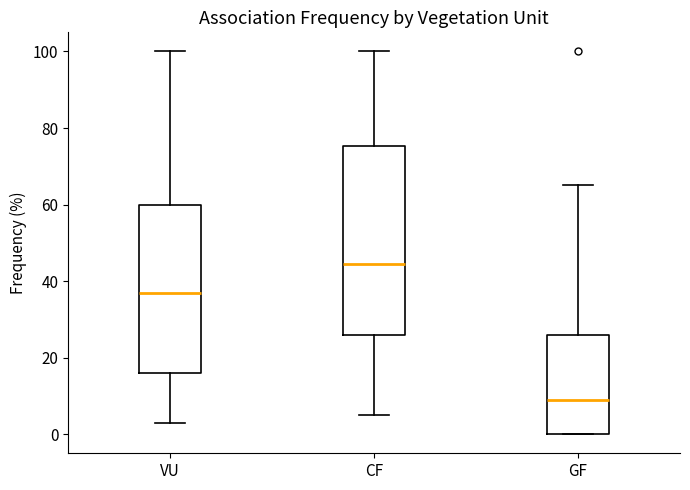

Reading left to right, transcribe this box plot: for each box, give where its median line is, the range the box spans, and where its two whiskers end, as read against the y-axis. The values are not printed on the chart, so give them approximately, as read against the axis.

VU: median 38, box 16 to 60, whiskers 4 to 100
CF: median 44, box 26 to 76, whiskers 6 to 100
GF: median 10, box 0 to 26, whiskers 0 to 66